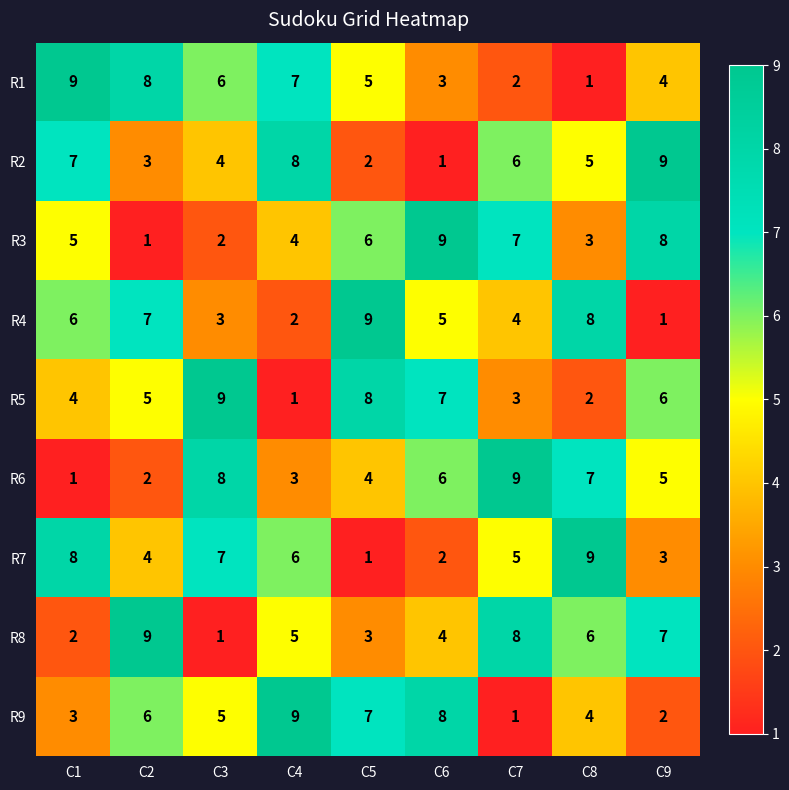

Is the value of R4 at C3 greater than the value of R6 at C7?

No